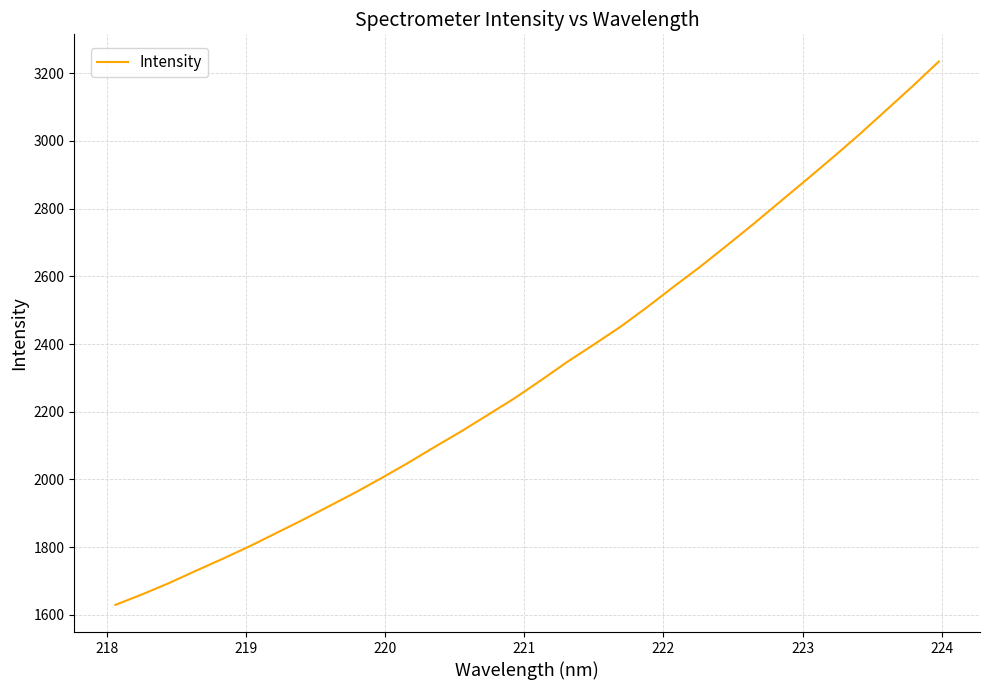

What is the greatest value displayed?

3234.5